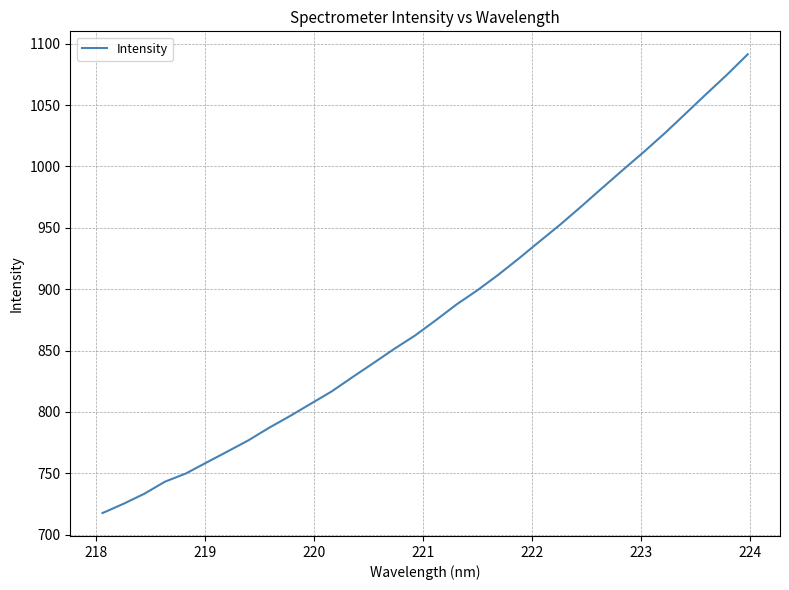

Does the chart have visible grid lines?

Yes